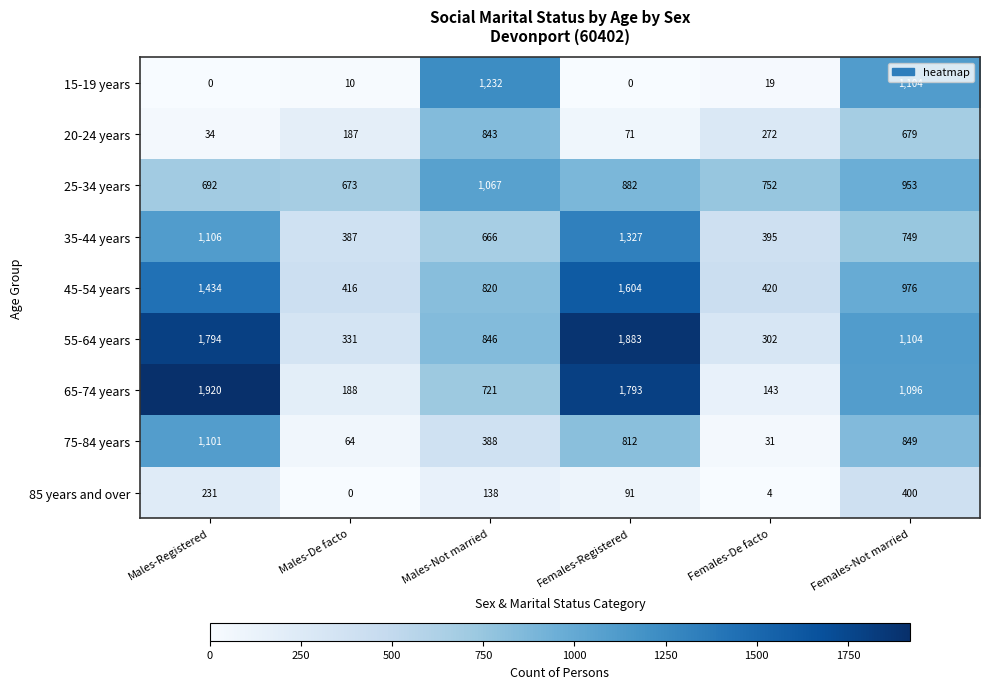

What is the greatest value displayed?

1920